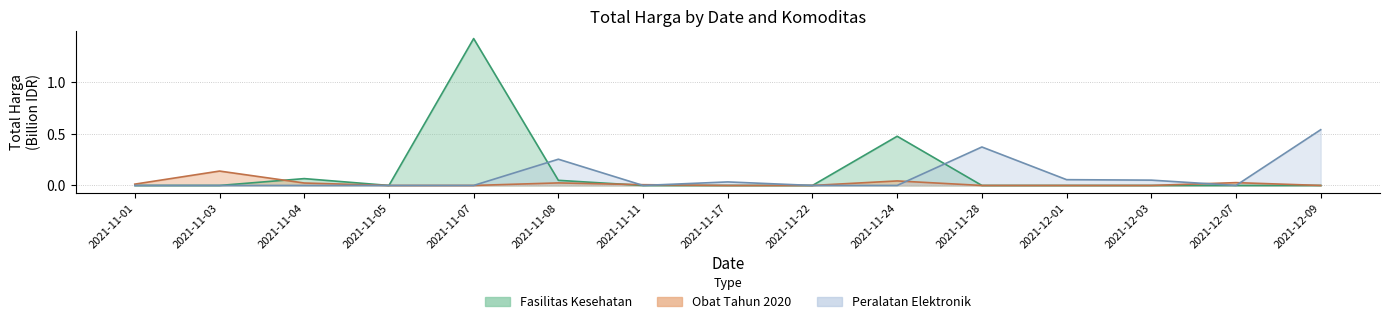

True or false: Peralatan Elektronik and Fasilitas Kesehatan cross at least once.

True